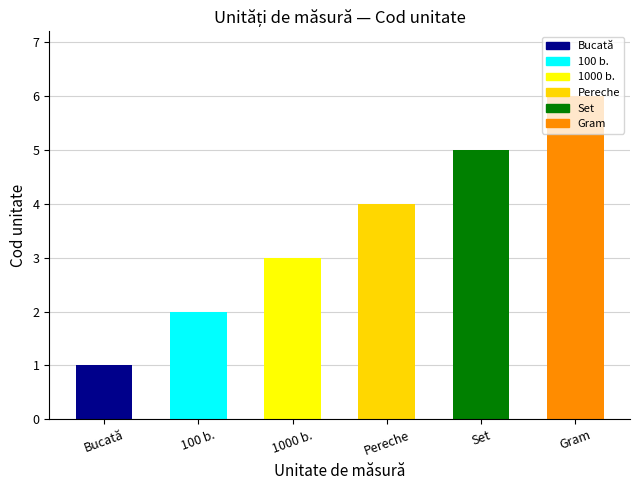

What is the difference between the maximum and minimum values?

5